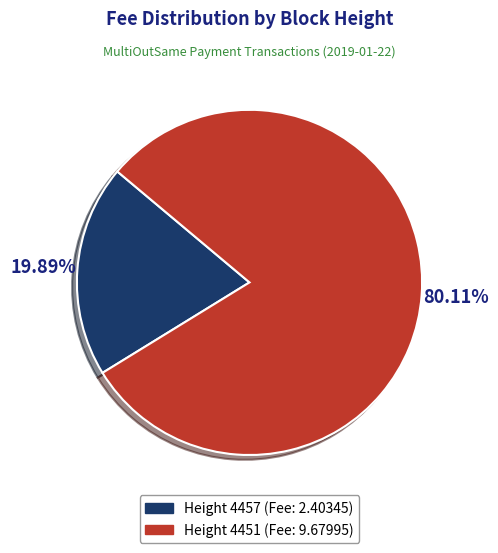

Is there any slice that represents more than half of the pie?

Yes